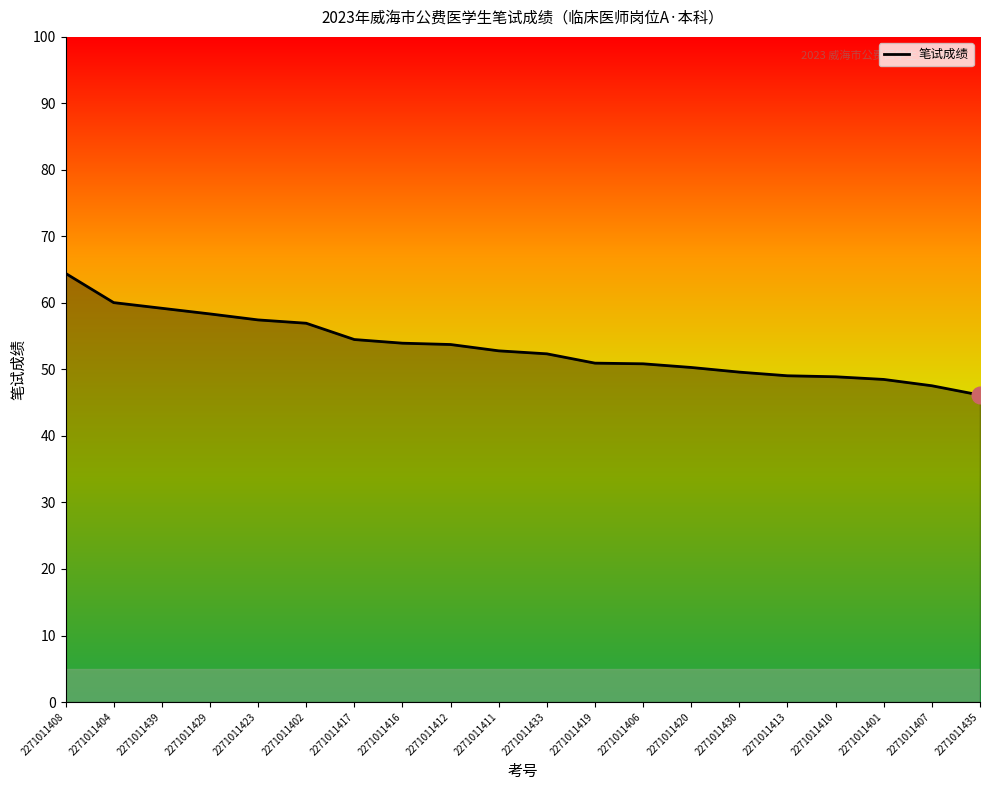

What is the sum of all values?

1065.7